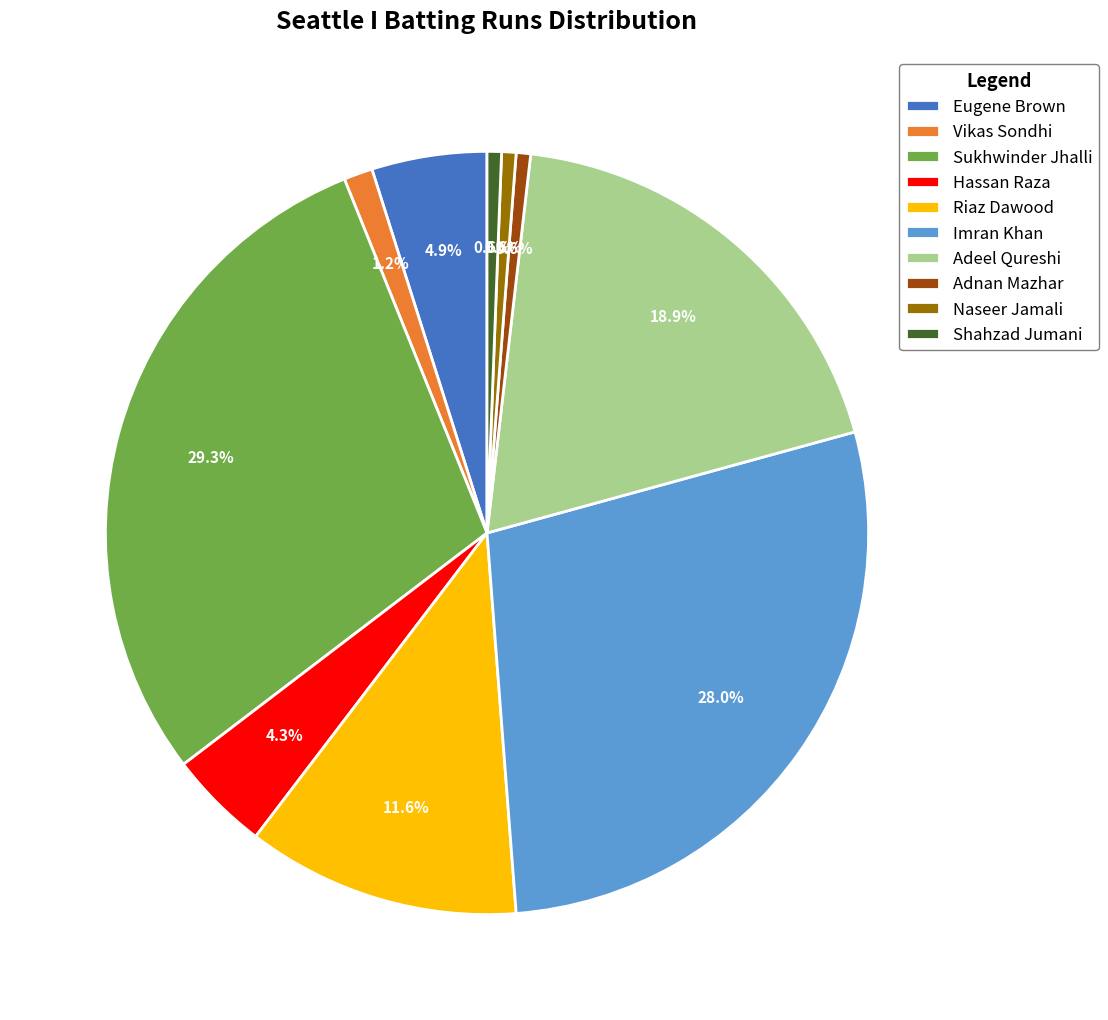

Is the sum of Adeel Qureshi and Imran Khan greater than half?

No